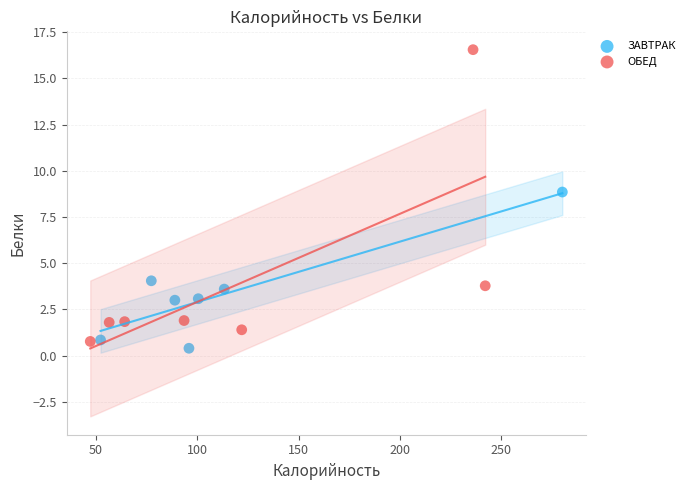

What are all the series names shown in the legend?

ЗАВТРАК, ОБЕД